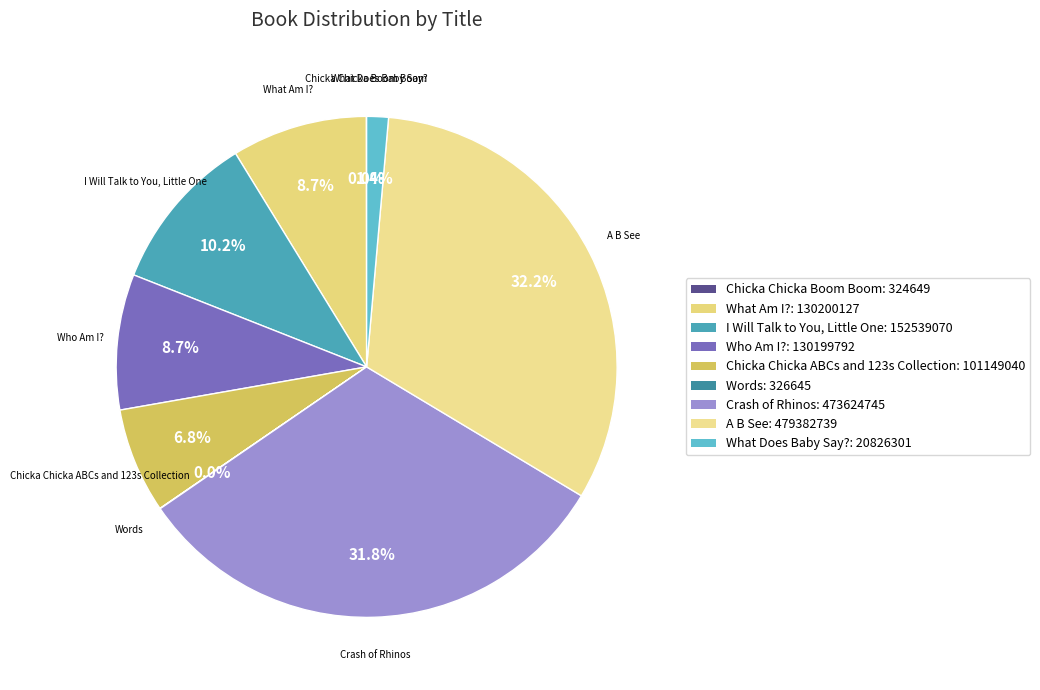

Does any single category account for the majority?

No